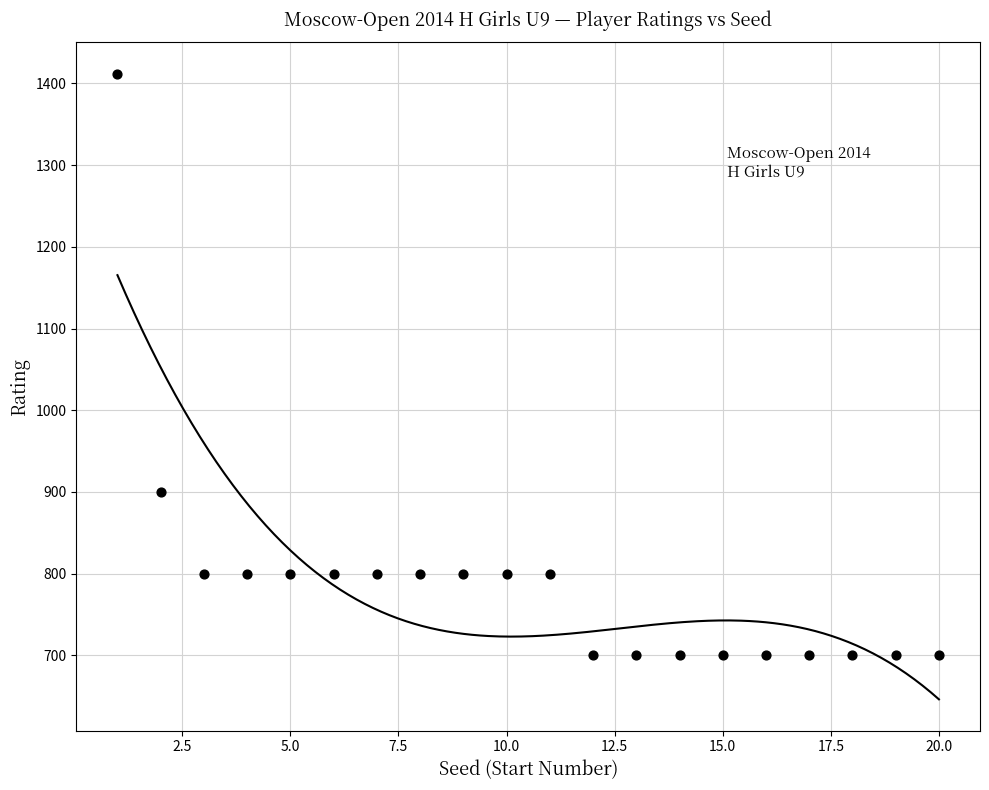

What is the range of Y values (max minus min)?

712